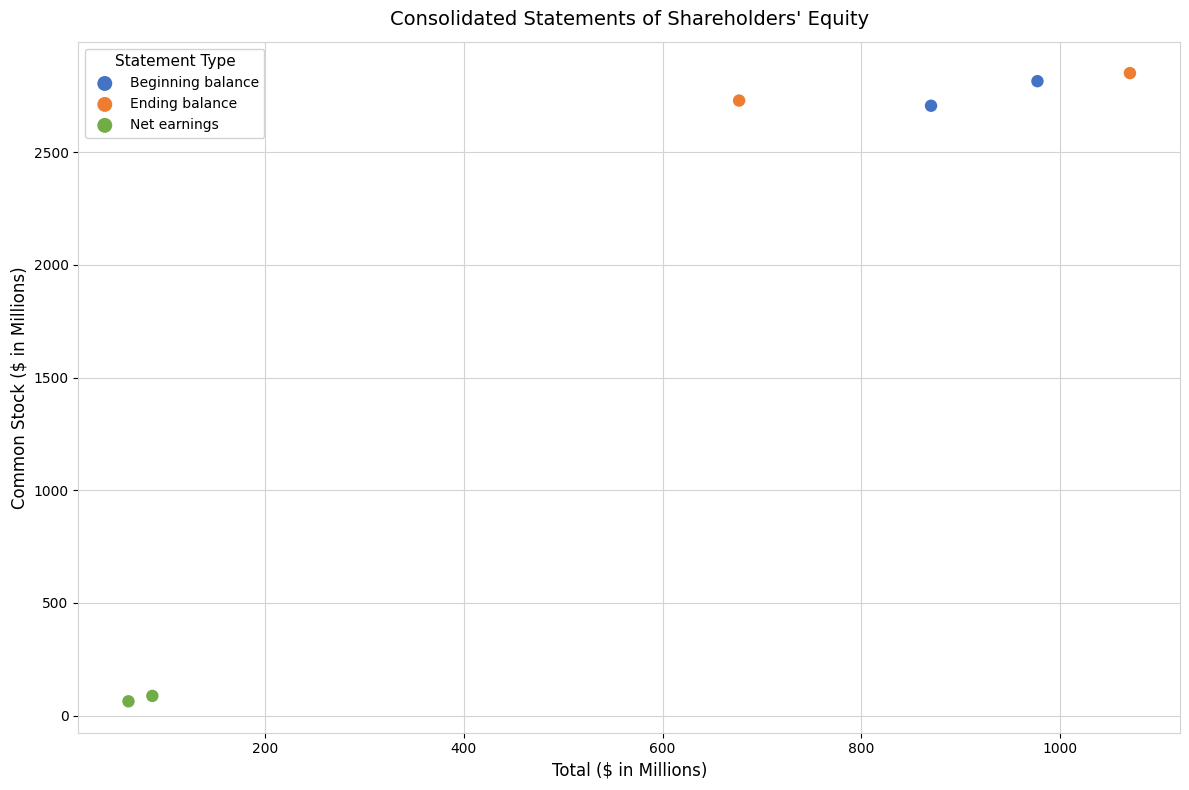

What are all the series names shown in the legend?

Beginning balance, Ending balance, Net earnings